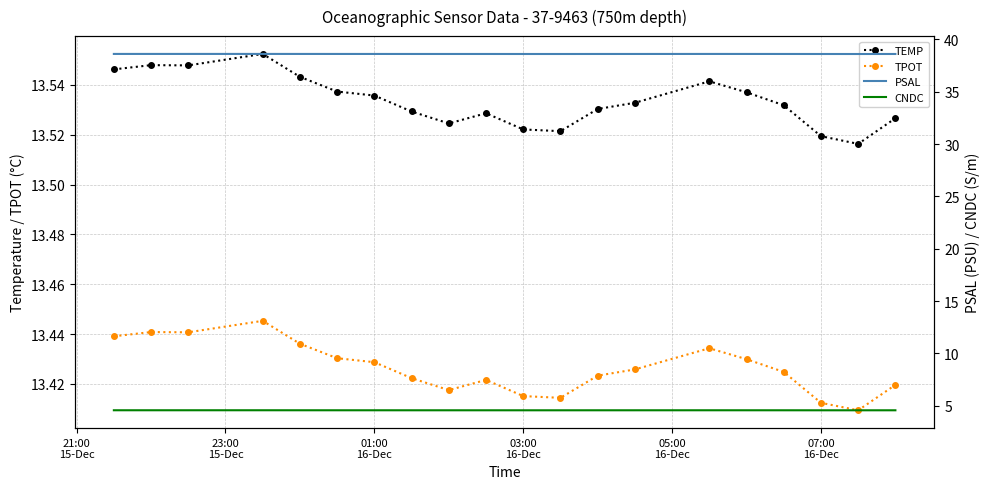

Which series has the largest total across all categories?

PSAL